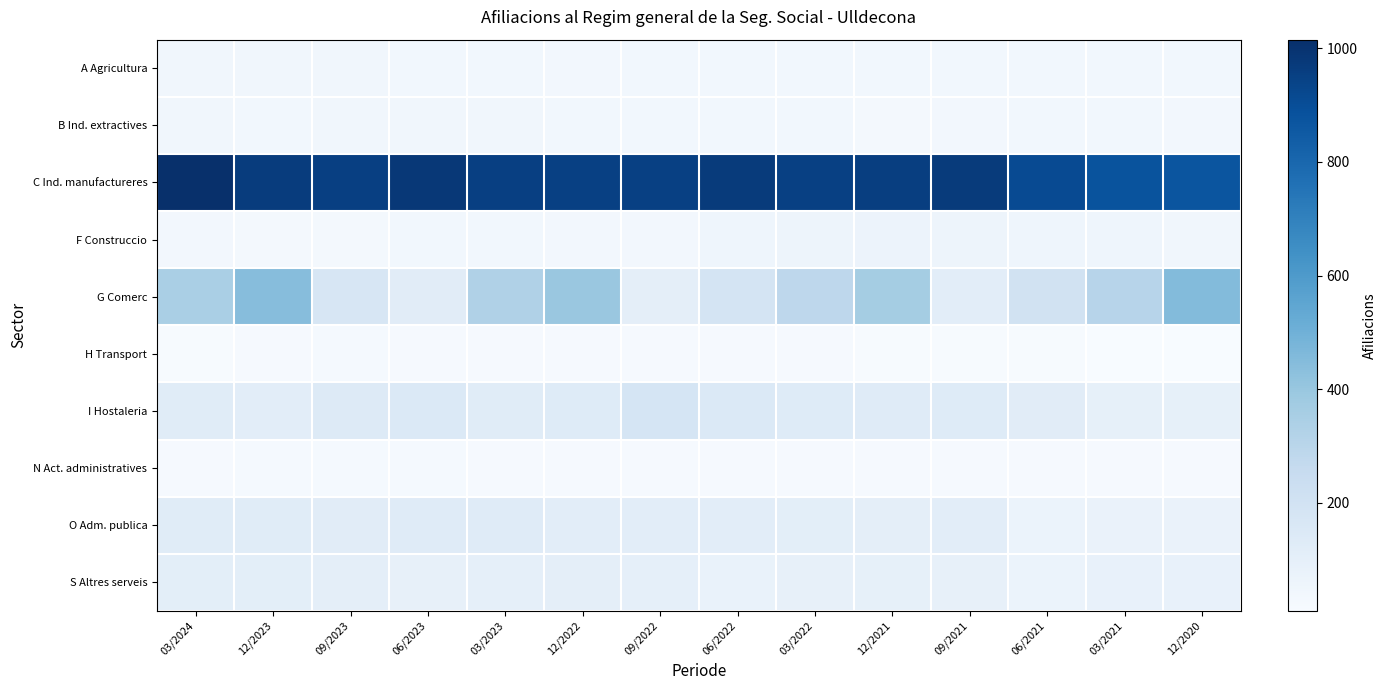

Reading left to right, list all the values displayed in this chart.

A Agricultura: 03/2024=45	12/2023=45	09/2023=45	06/2023=40	03/2023=40	12/2022=35	09/2022=40	06/2022=40	03/2022=40	12/2021=40	09/2021=40	06/2021=40	03/2021=40	12/2020=40
B Ind. extractives: 03/2024=45	12/2023=40	09/2023=45	06/2023=45	03/2023=45	12/2022=40	09/2022=40	06/2022=40	03/2022=40	12/2021=30	09/2021=35	06/2021=40	03/2021=40	12/2020=35
C Ind. manufactureres: 03/2024=1015	12/2023=965	09/2023=955	06/2023=980	03/2023=955	12/2022=950	09/2022=950	06/2022=970	03/2022=950	12/2021=960	09/2021=970	06/2021=910	03/2021=880	12/2020=870
F Construccio: 03/2024=35	12/2023=30	09/2023=30	06/2023=40	03/2023=40	12/2022=35	09/2022=35	06/2022=55	03/2022=60	12/2021=65	09/2021=60	06/2021=55	03/2021=55	12/2020=45
G Comerc: 03/2024=350	12/2023=445	09/2023=170	06/2023=120	03/2023=330	12/2022=395	09/2022=105	06/2022=190	03/2022=285	12/2021=365	09/2021=115	06/2021=205	03/2021=305	12/2020=450
H Transport: 03/2024=15	12/2023=20	09/2023=25	06/2023=20	03/2023=20	12/2022=20	09/2022=20	06/2022=20	03/2022=20	12/2021=15	09/2021=15	06/2021=15	03/2021=10	12/2020=10
I Hostaleria: 03/2024=125	12/2023=115	09/2023=140	06/2023=150	03/2023=125	12/2022=135	09/2022=180	06/2022=150	03/2022=135	12/2021=130	09/2021=135	06/2021=120	03/2021=95	12/2020=95
N Act. administratives: 03/2024=20	12/2023=25	09/2023=25	06/2023=25	03/2023=20	12/2022=20	09/2022=20	06/2022=20	03/2022=20	12/2021=20	09/2021=20	06/2021=20	03/2021=20	12/2020=20
O Adm. publica: 03/2024=125	12/2023=125	09/2023=120	06/2023=130	03/2023=130	12/2022=115	09/2022=115	06/2022=115	03/2022=110	12/2021=105	09/2021=115	06/2021=70	03/2021=75	12/2020=75
S Altres serveis: 03/2024=110	12/2023=110	09/2023=105	06/2023=90	03/2023=100	12/2022=105	09/2022=100	06/2022=80	03/2022=90	12/2021=95	09/2021=90	06/2021=70	03/2021=85	12/2020=85